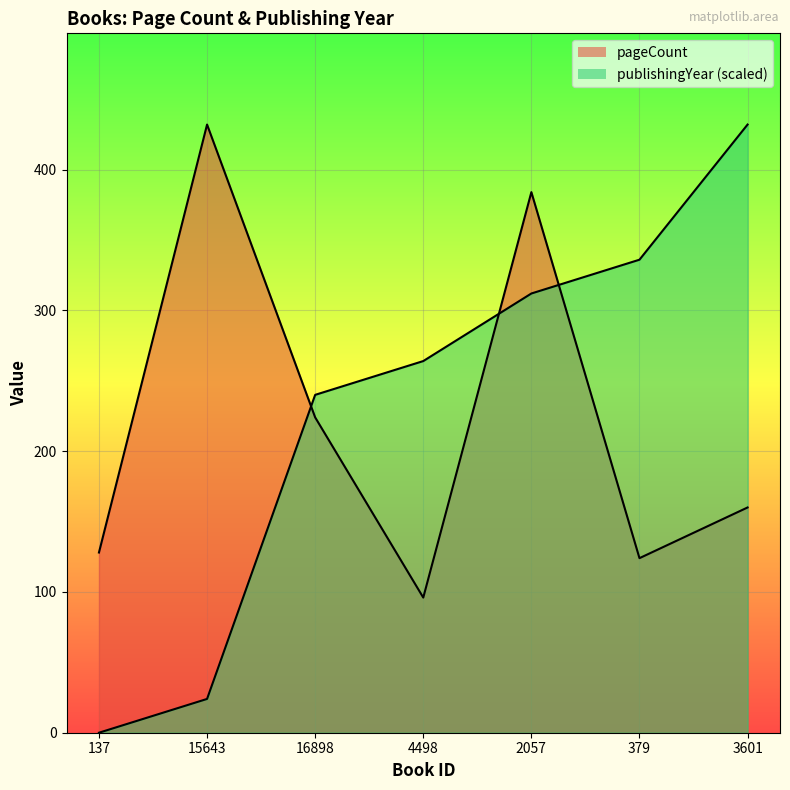

What value does the pageCount series have at 16898?

224